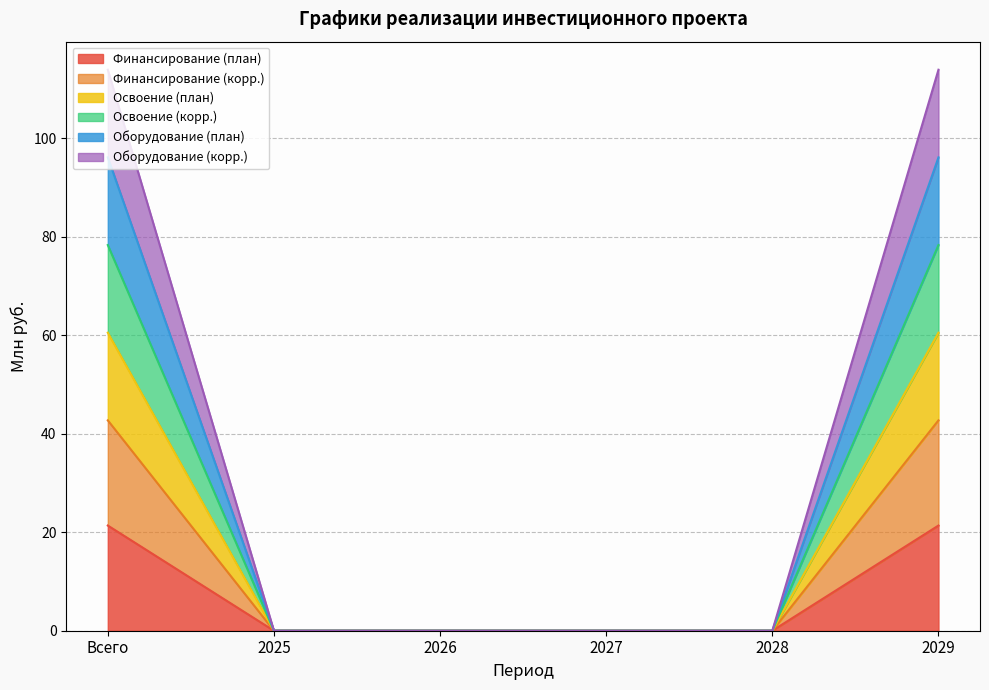

What is the label of the 4th point from the left?

2027